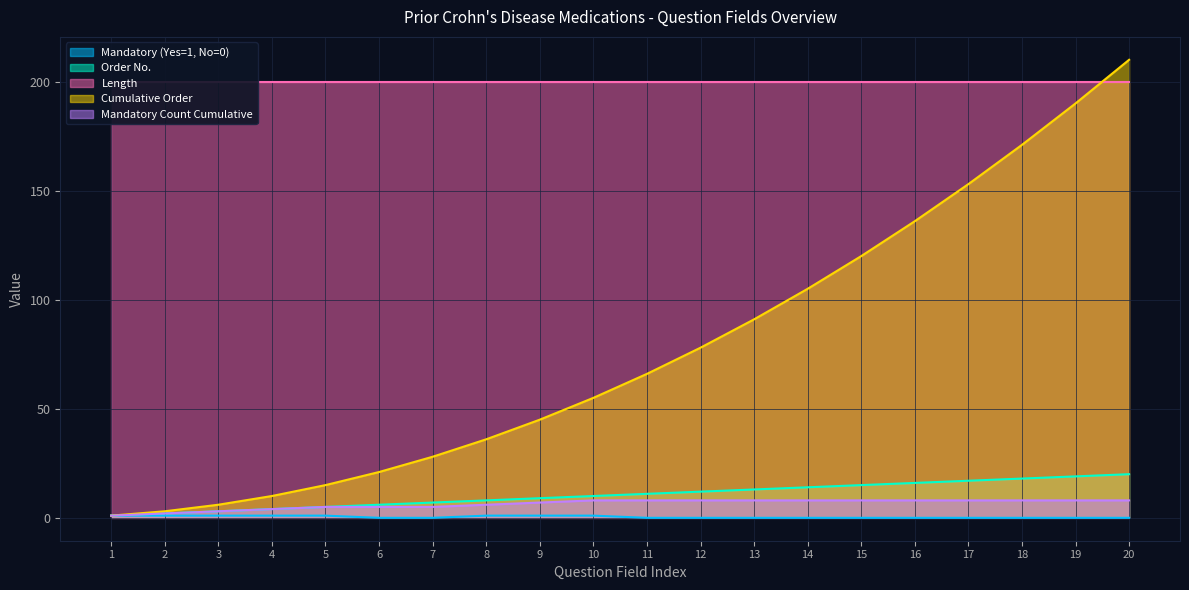

Which category has the lowest value across all series?

6